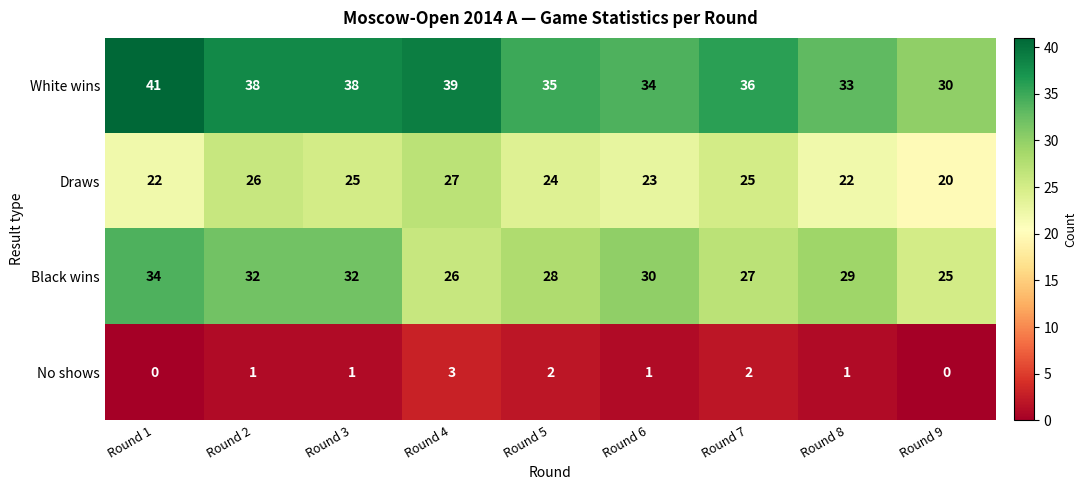

True or false: No shows has a value of 1 at Round 2.

True